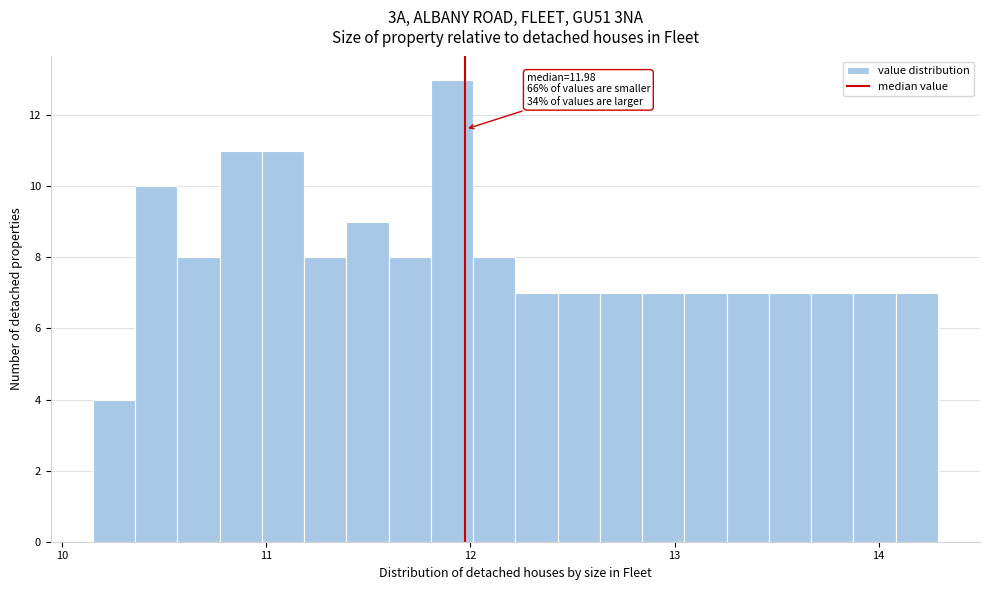

Around what value on the x-axis is the tallest bar? Give the approximate position of its centre, as read against the axis.

11.9